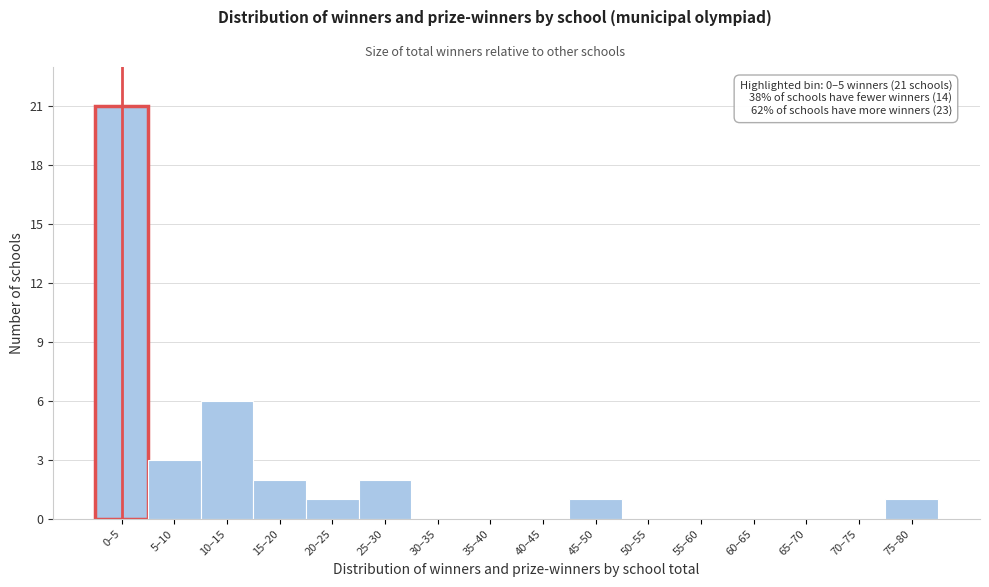

Reading left to right, transcribe all the data shown in this chart.

0–5=21	5–10=3	10–15=6	15–20=2	20–25=1	25–30=2	30–35=0	35–40=0	40–45=0	45–50=1	50–55=0	55–60=0	60–65=0	65–70=0	70–75=0	75–80=1